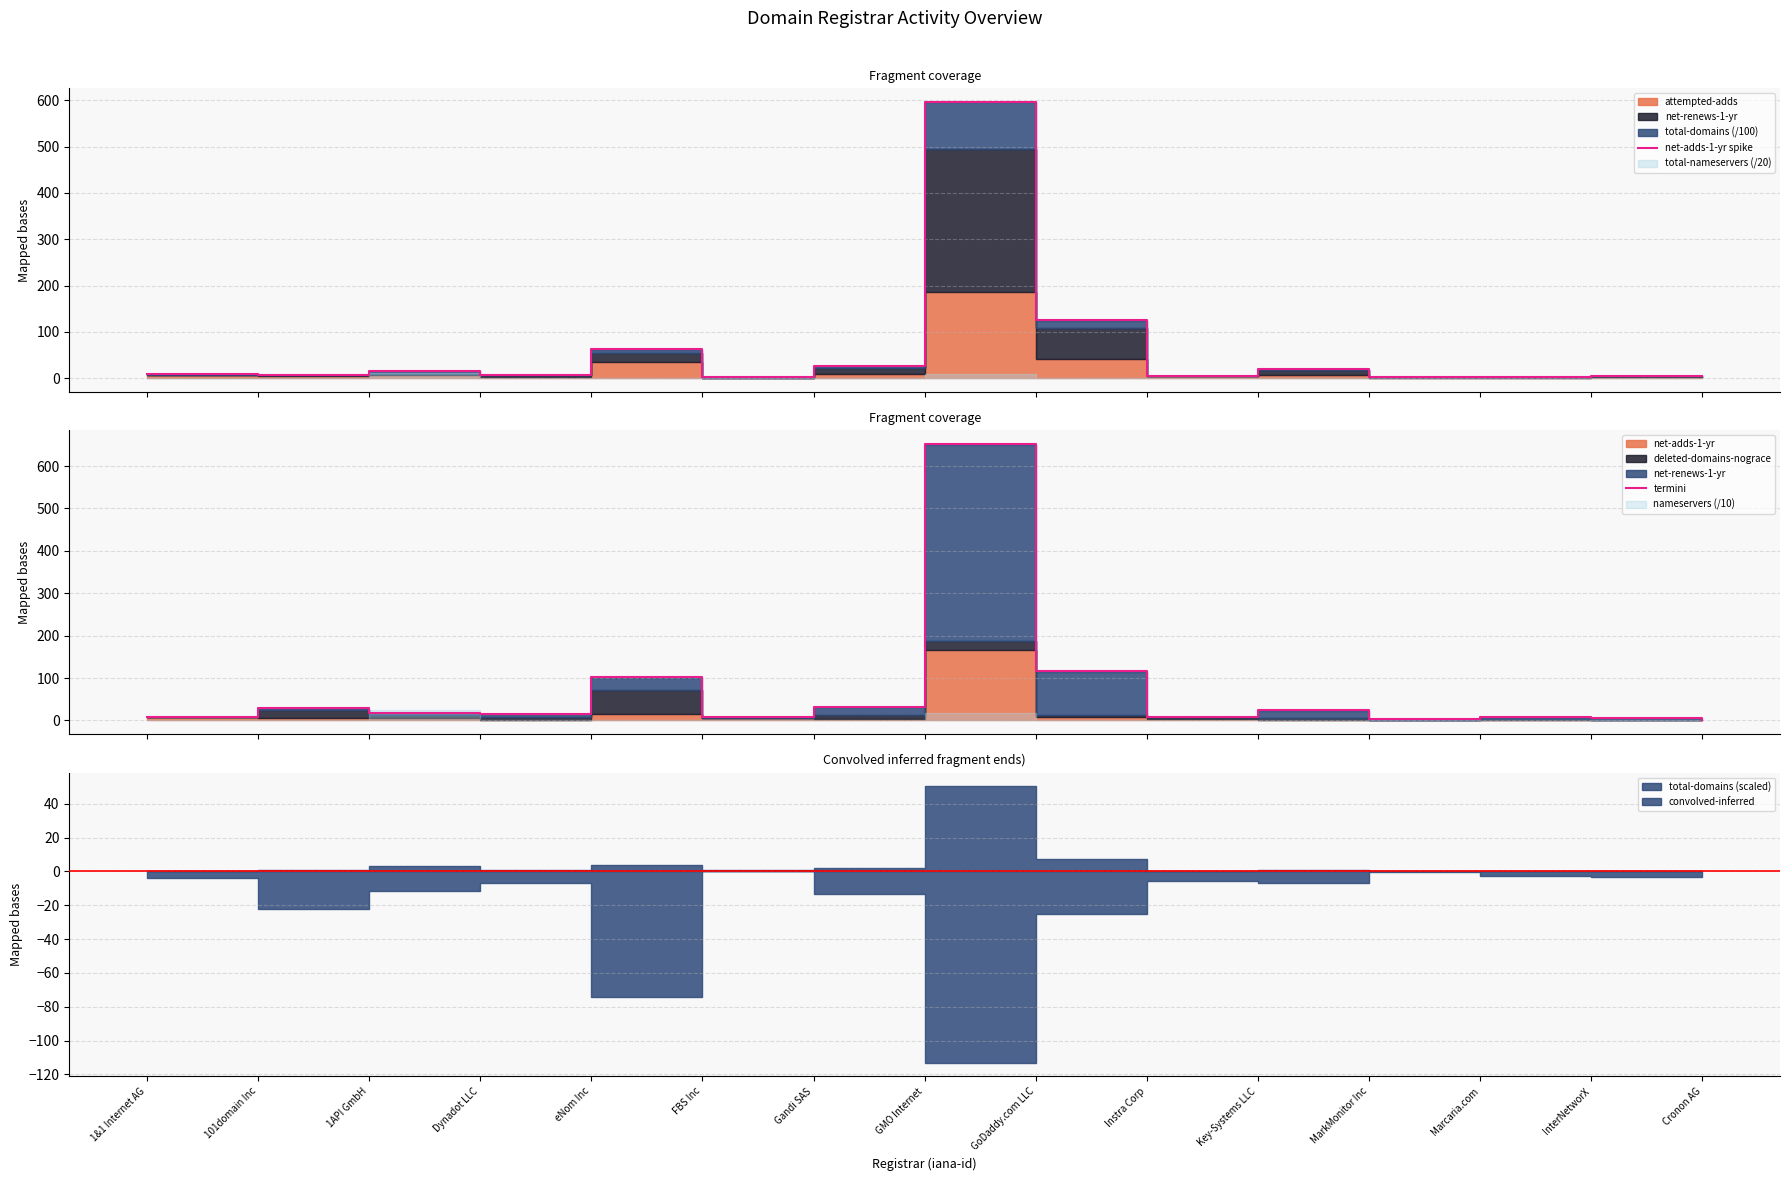

What position from the right is Cronon AG?

1